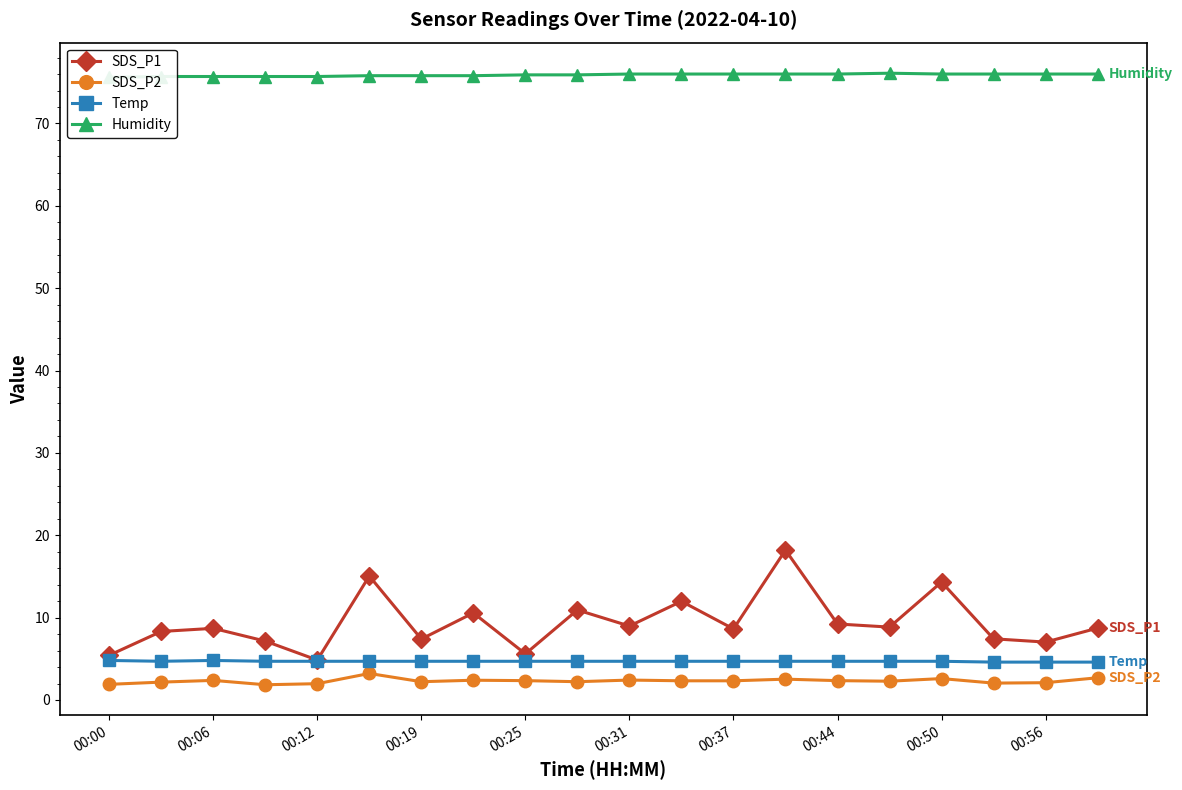

True or false: Humidity and SDS_P1 intersect in this chart.

False